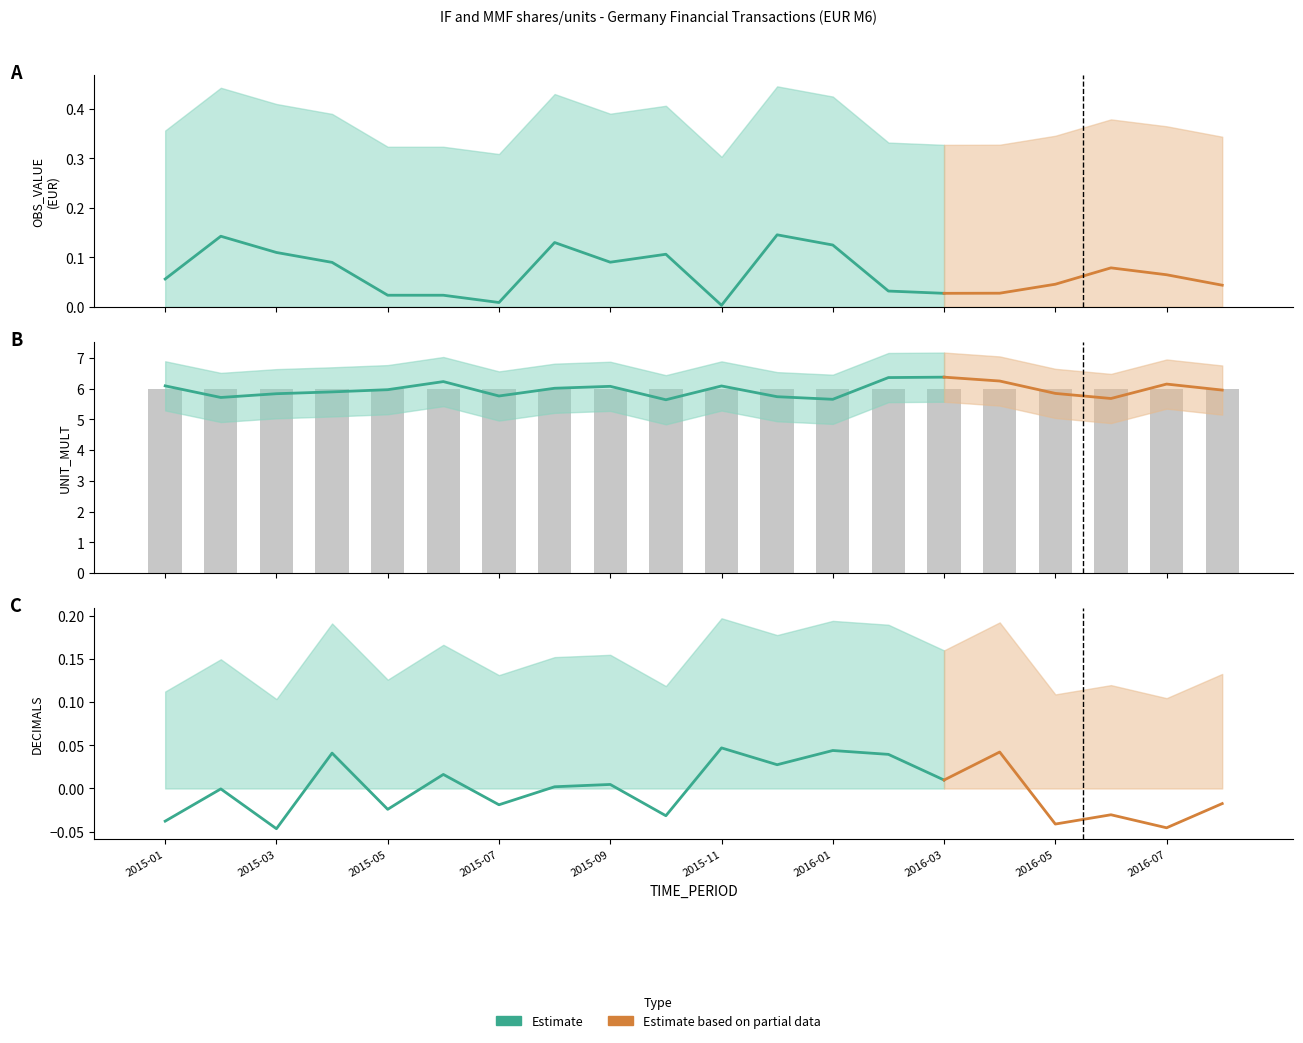

Rank the series by their maximum value, from highest to lowest.

UNIT_MULT, OBS_VALUE, DECIMALS